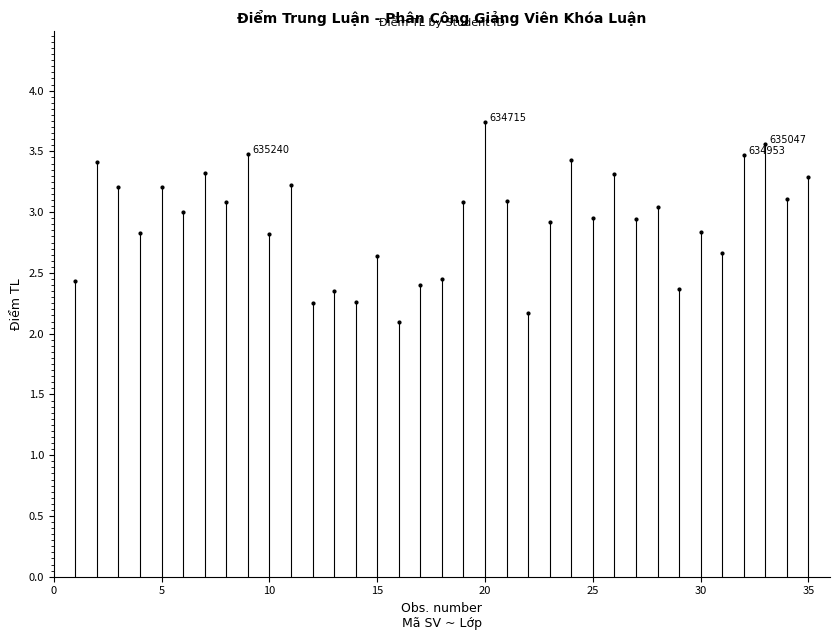

What is the range of X values (max minus min)?

34.0